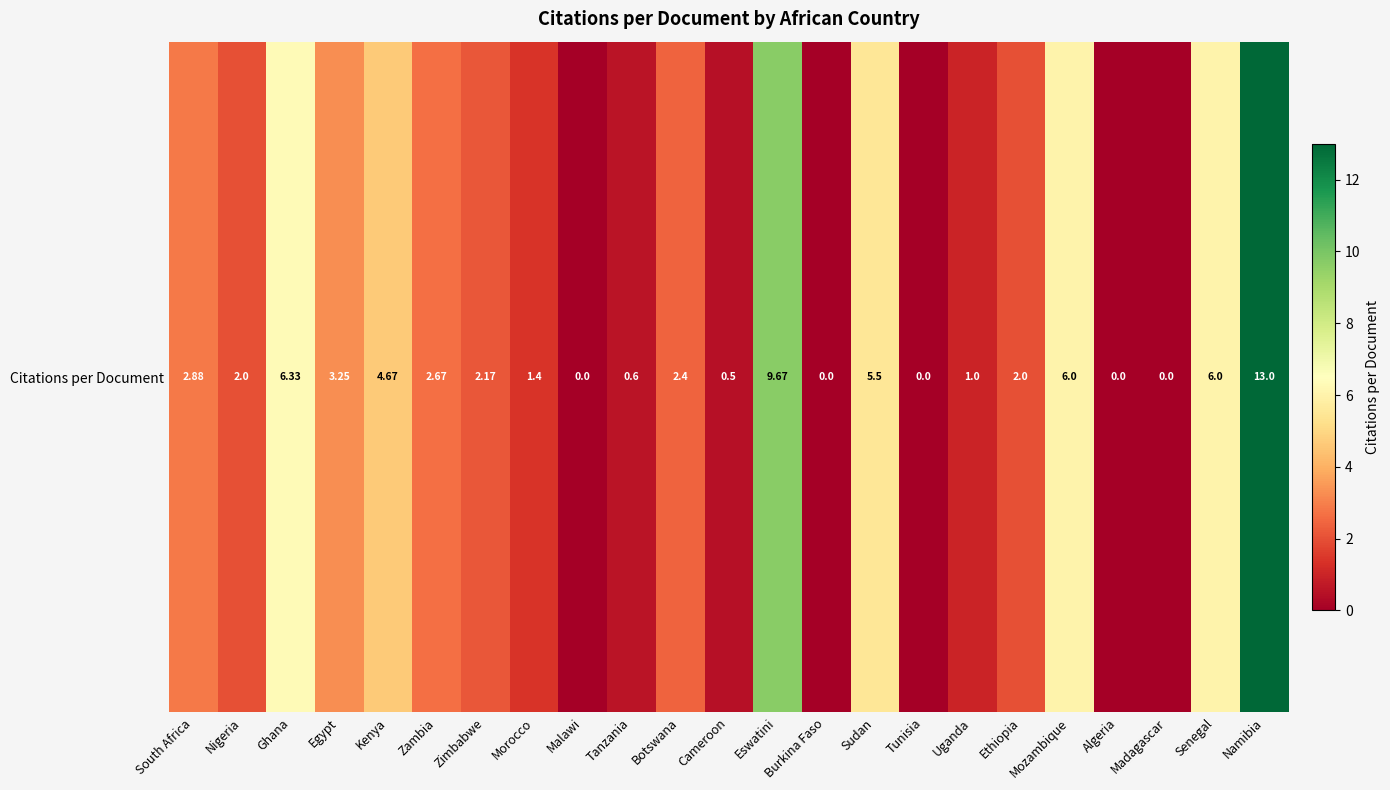

Reading left to right, list all the values displayed in this chart.

2.9	2.0	6.3	3.2	4.7	2.7	2.2	1.4	0.0	0.6	2.4	0.5	9.7	0.0	5.5	0.0	1.0	2.0	6.0	0.0	0.0	6.0	13.0